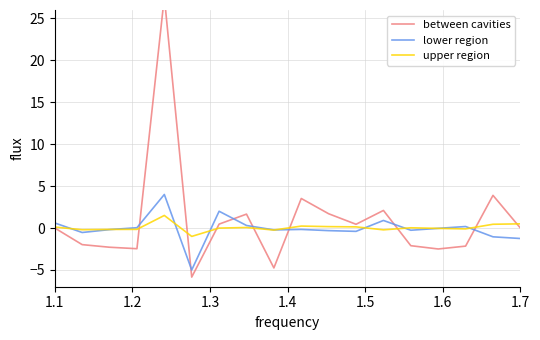

What is the minimum value for upper region?

-1.0